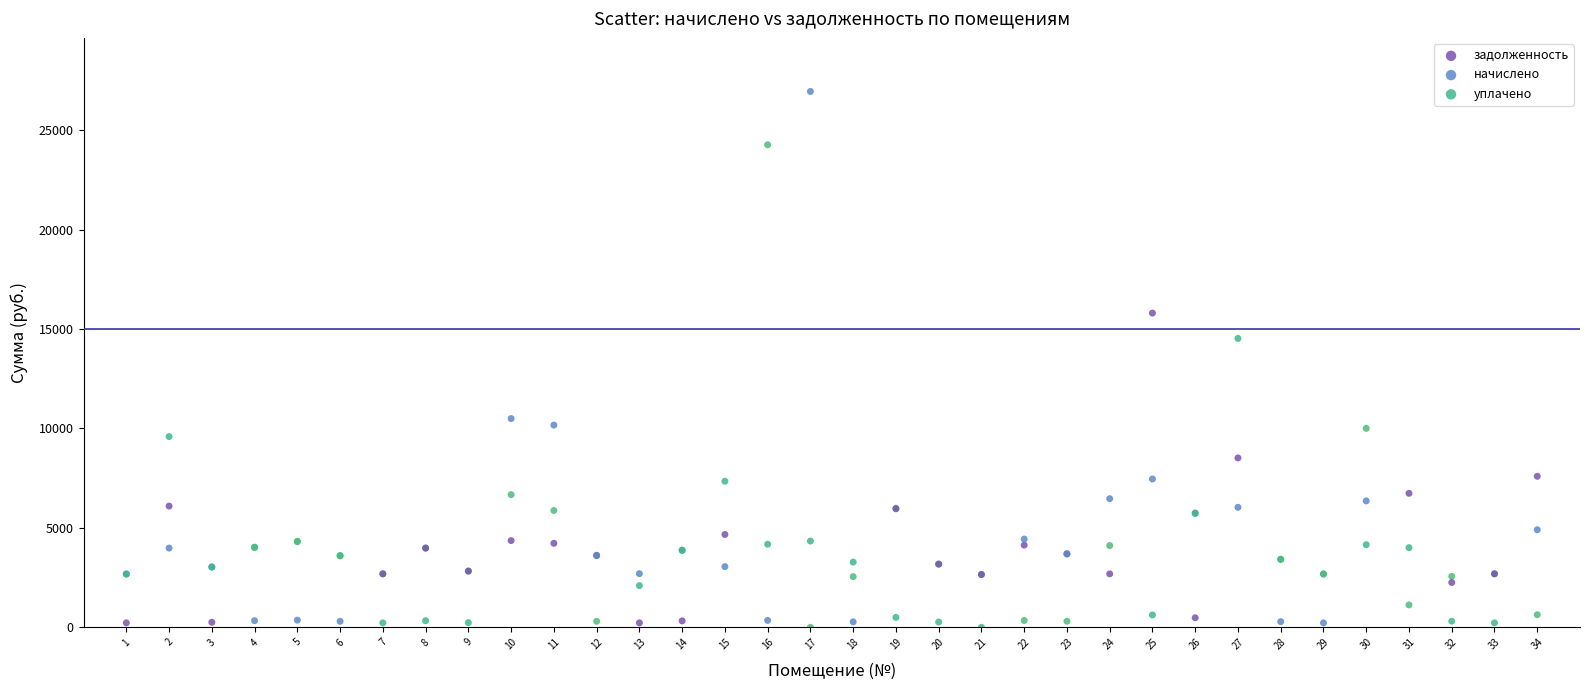

In the уплачено series, what Y value is closest to 12134?

10498.2